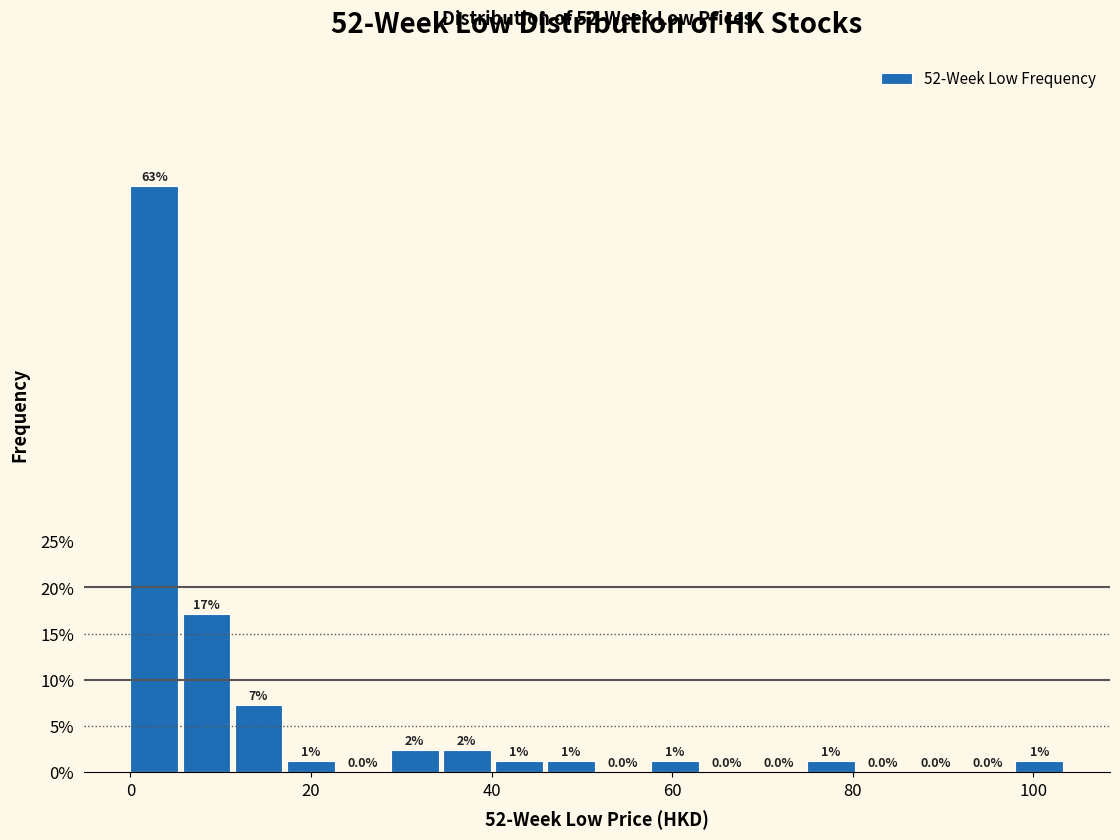

Around what value on the x-axis is the tallest bar? Give the approximate position of its centre, as read against the axis.

2